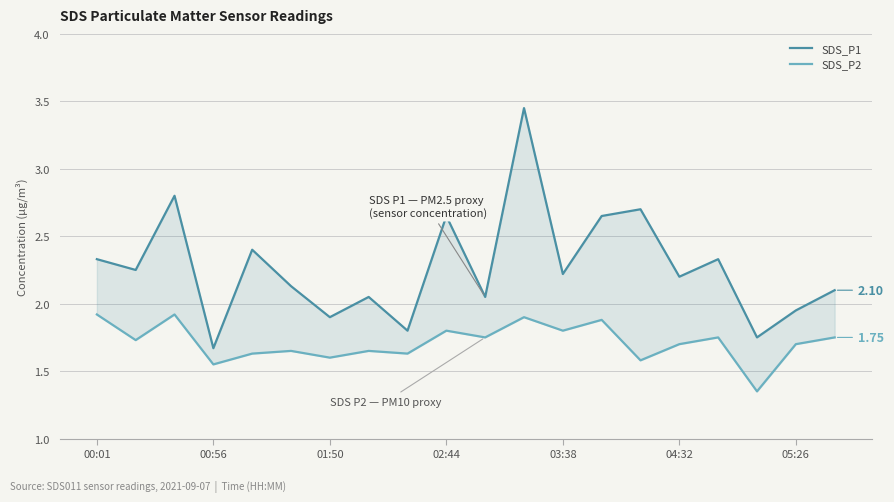

Is the value of SDS_P1 at 8 greater than the value of SDS_P2 at 19?

Yes